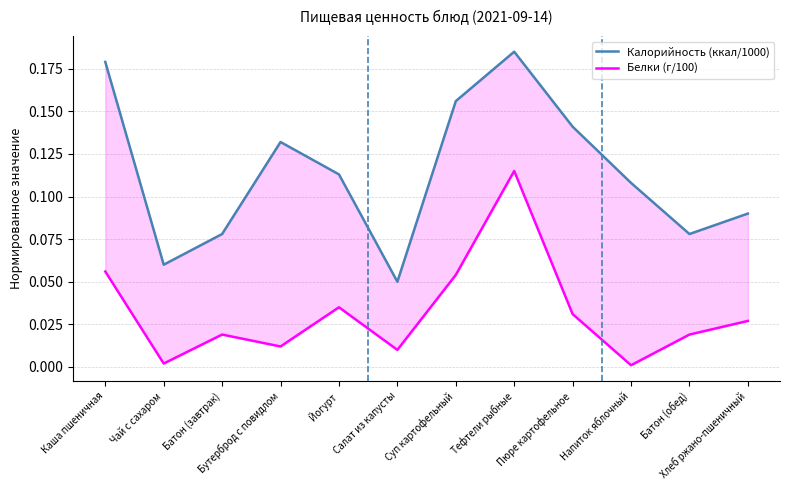

How many Калорийность (ккал/1000) values are between 0 and 1?

12